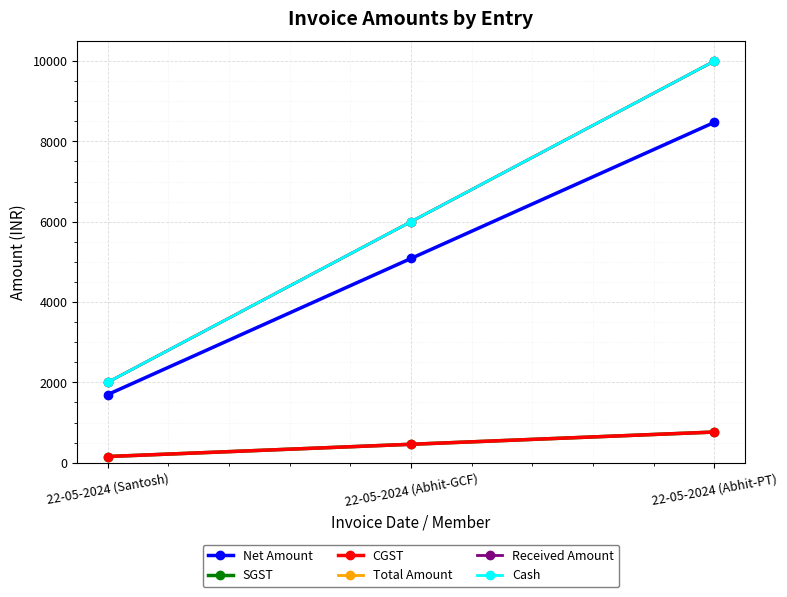

Between 22-05-2024 (Abhit-GCF) and 22-05-2024 (Abhit-PT), which is larger?

22-05-2024 (Abhit-PT)